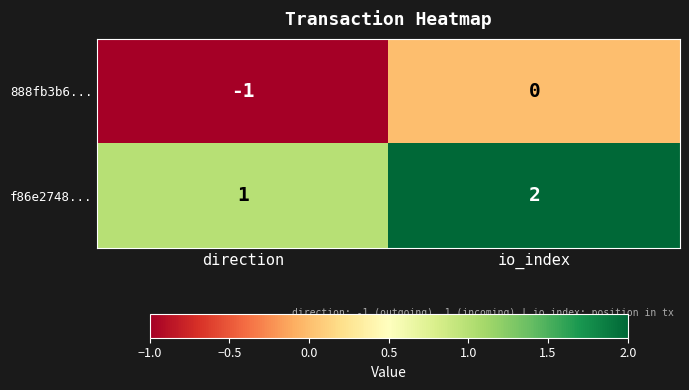

Rank the series by their maximum value, from highest to lowest.

f86e2748..., 888fb3b6...